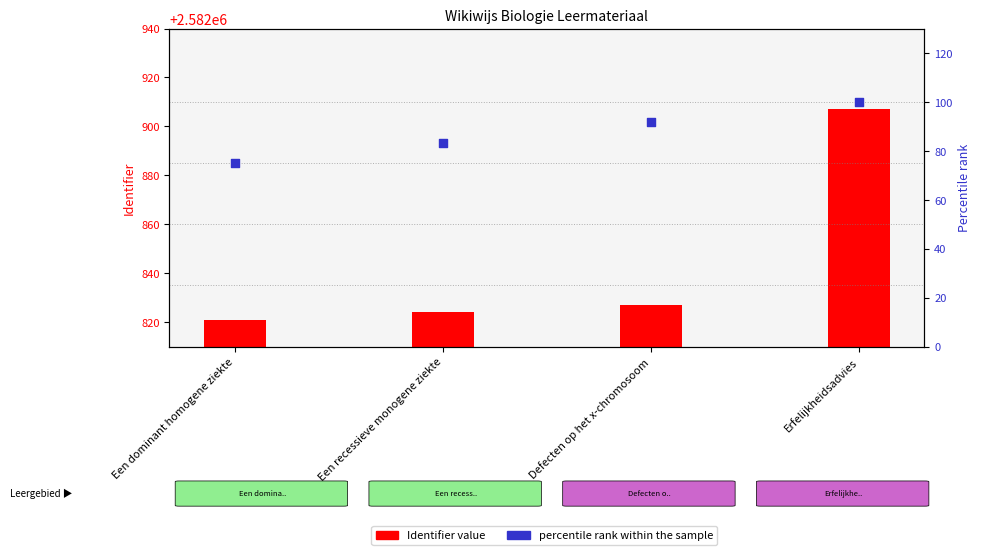

At how many categories does at least one series exceed 1555238?

4